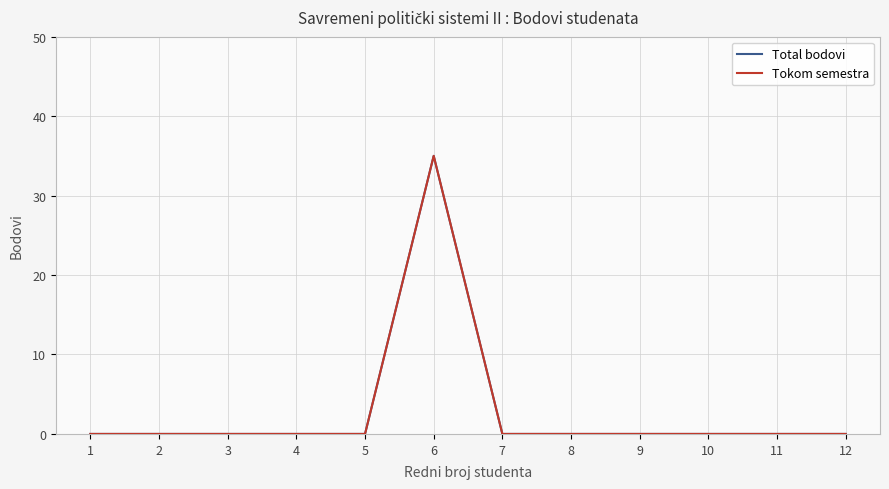

Does the chart have visible grid lines?

Yes